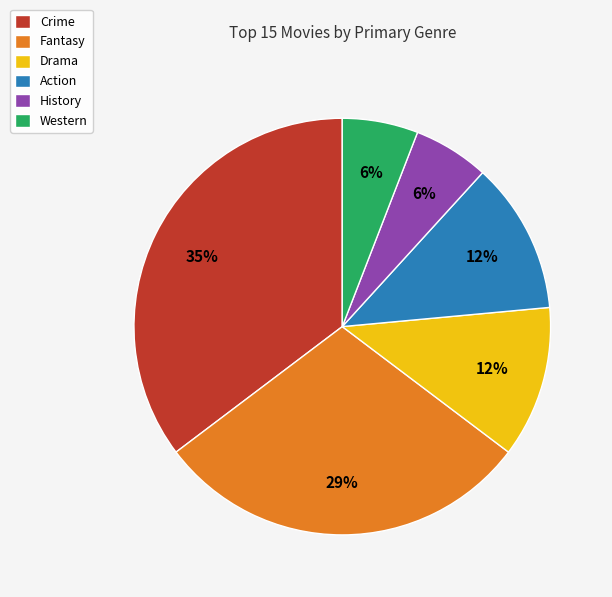

Is it true that Fantasy is 17% of the pie?

False